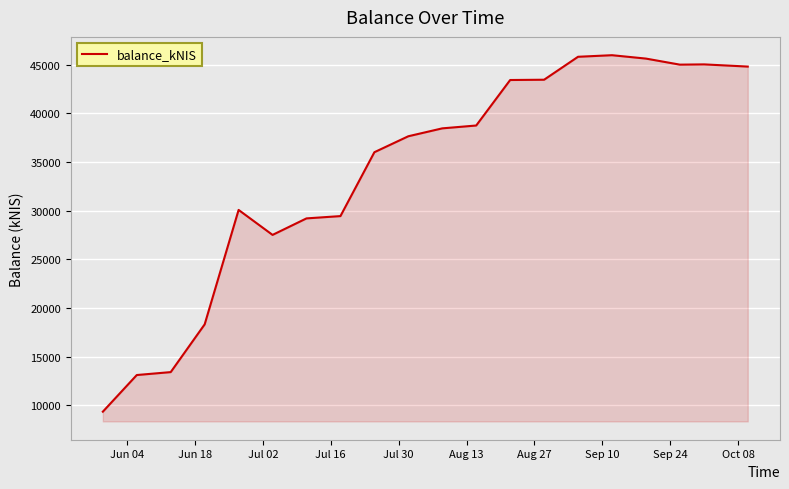

What is the sum of all values?

680562.8